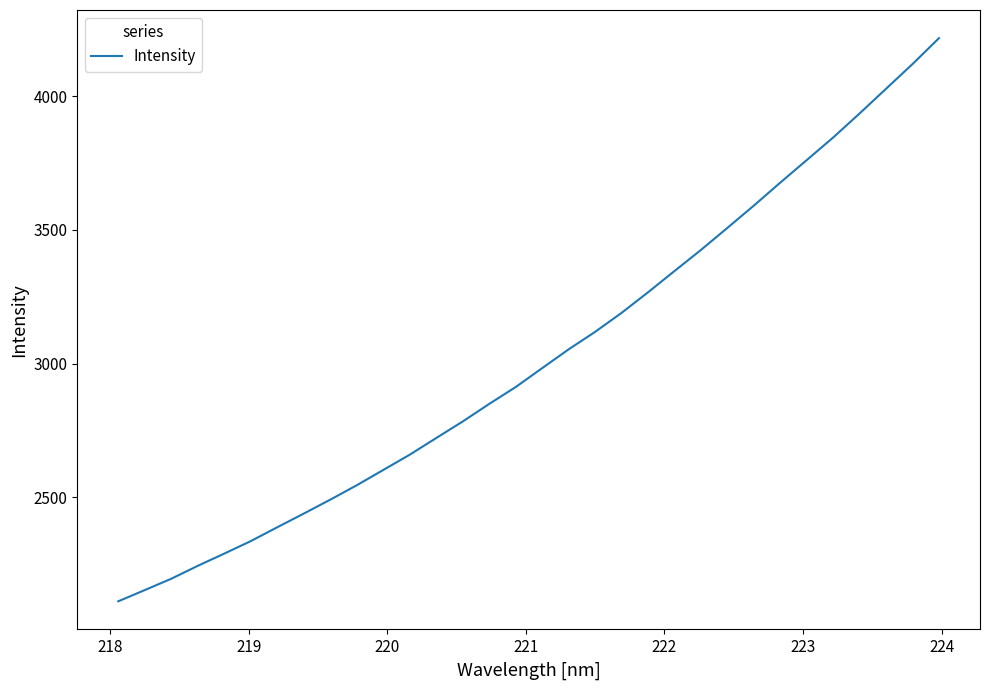

What is the smallest value displayed?

2111.8